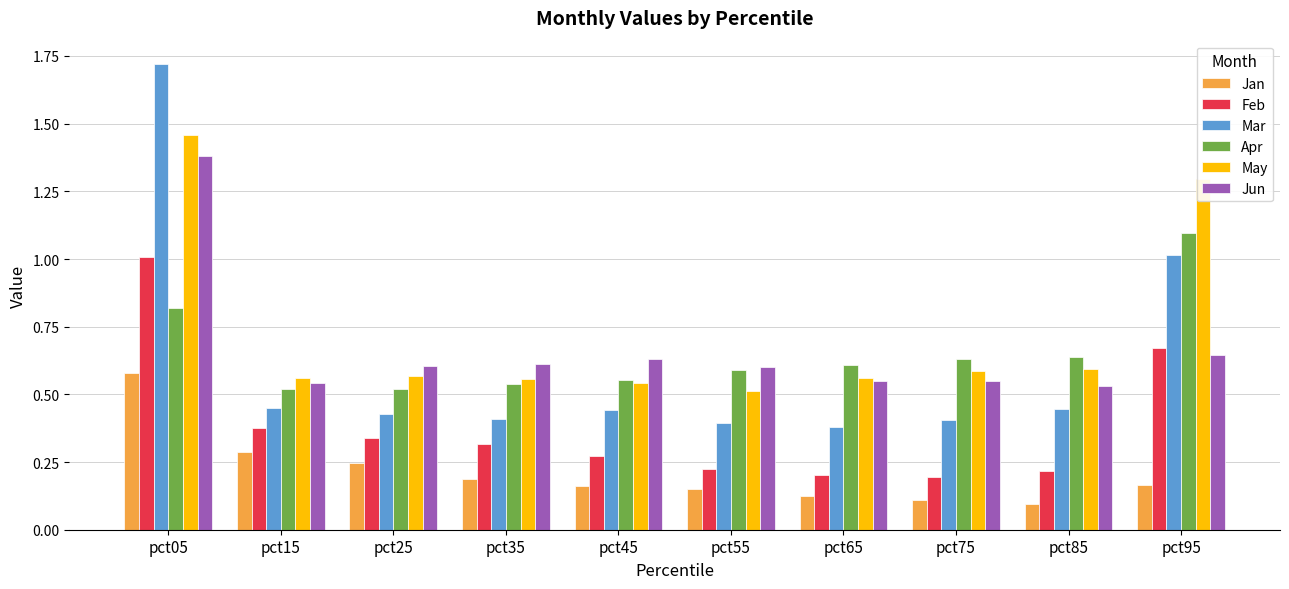

Which category has the highest value across all series?

pct05